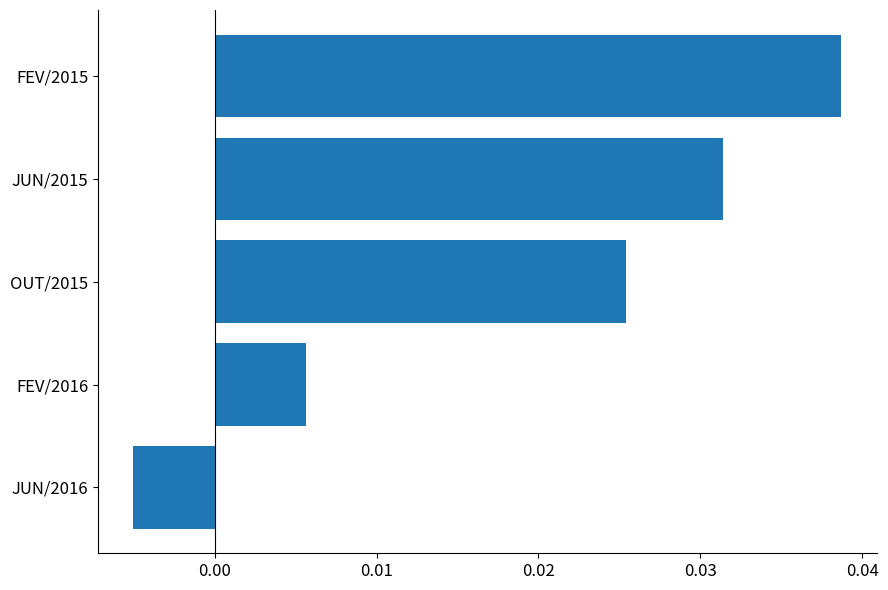

Rank the categories by value from highest to lowest.

FEV/2015, JUN/2015, OUT/2015, FEV/2016, JUN/2016